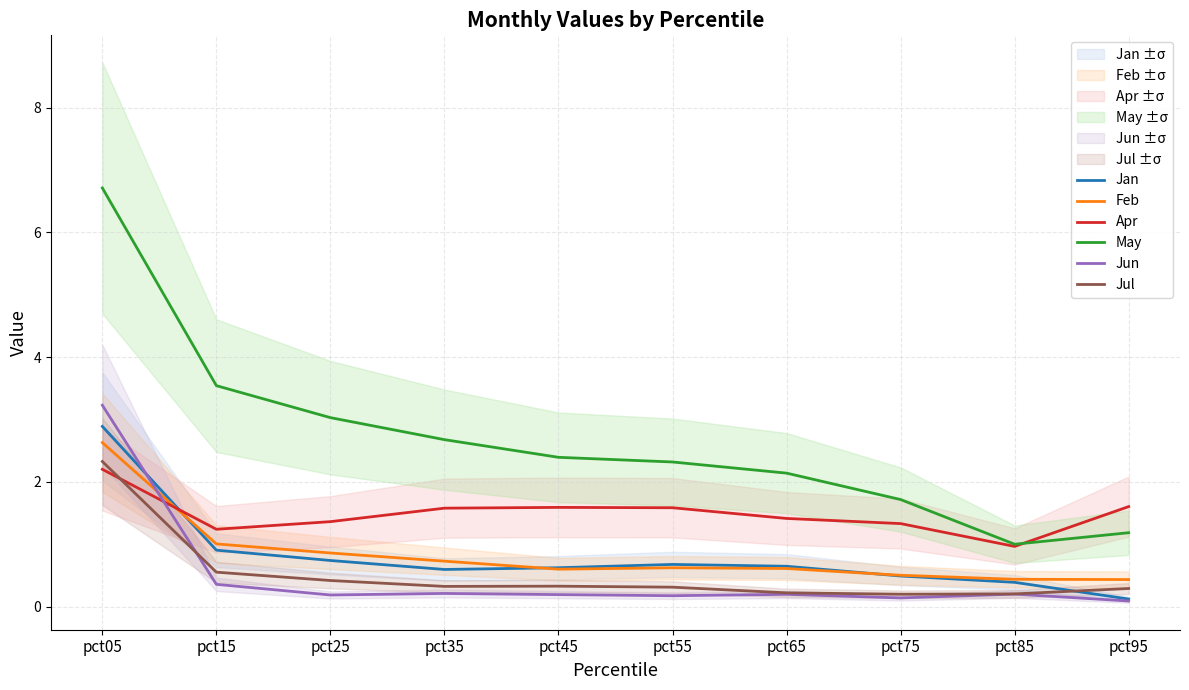

At which label does Apr reach its peak?

pct05